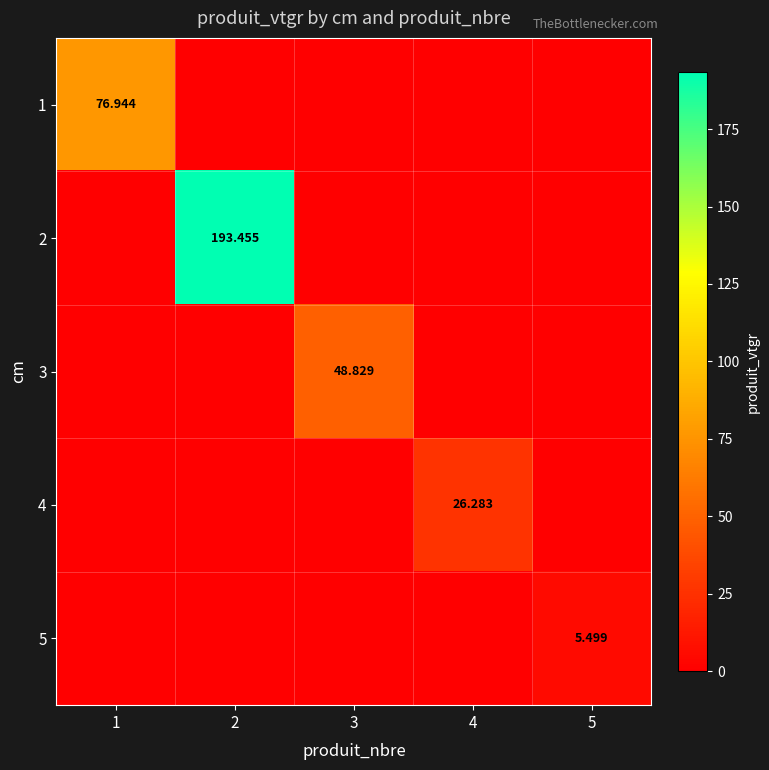

Is it true that 4 equals 0.0 at 5?

True